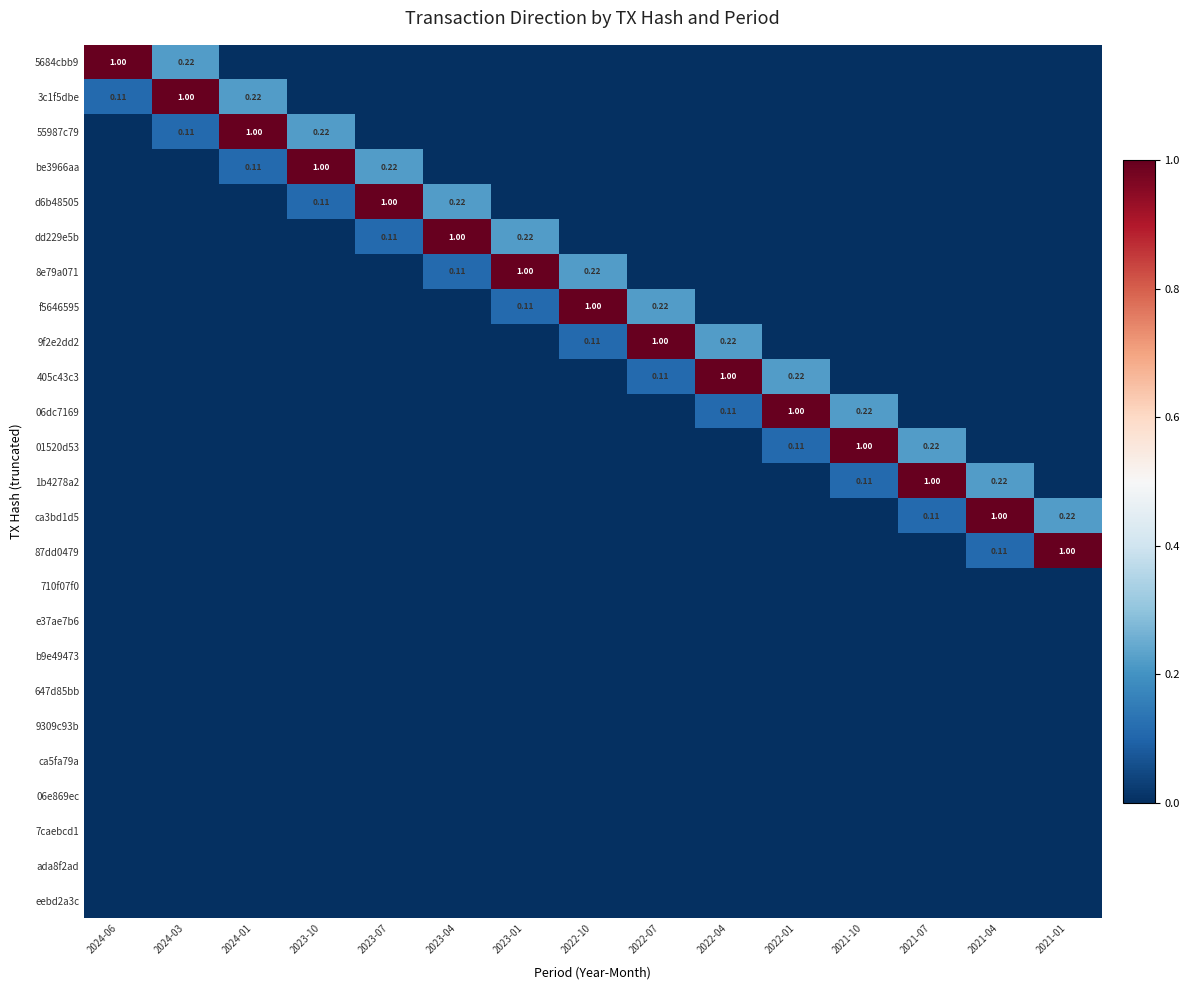

How many data points does each series have?

15